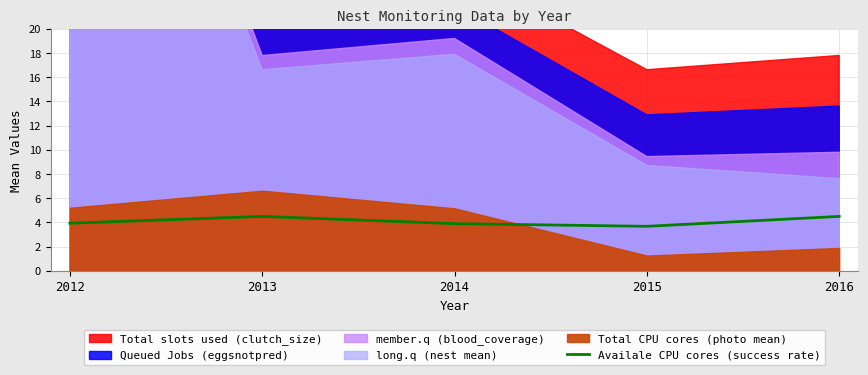

The value of Availale CPU cores (success rate) at 2013 is 7.0. True or false?

False